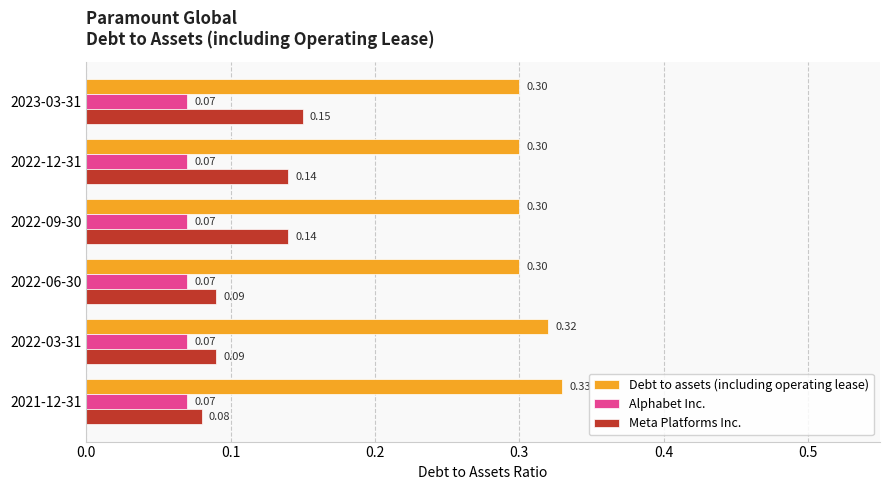

Which series has the largest range (max minus min)?

Meta Platforms Inc.